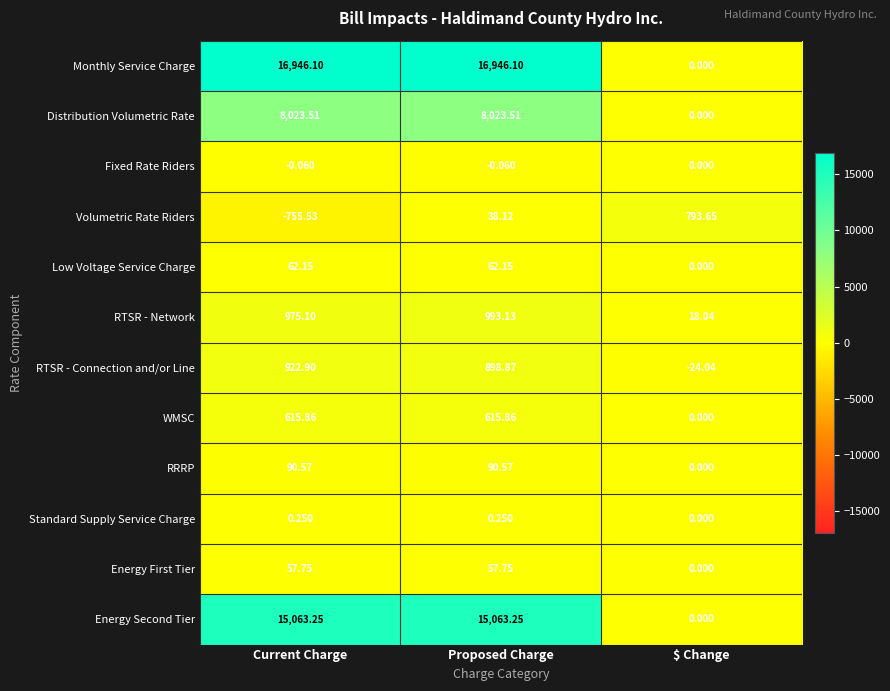

Rank the categories by Volumetric Rate Riders value from highest to lowest.

$ Change, Proposed Charge, Current Charge